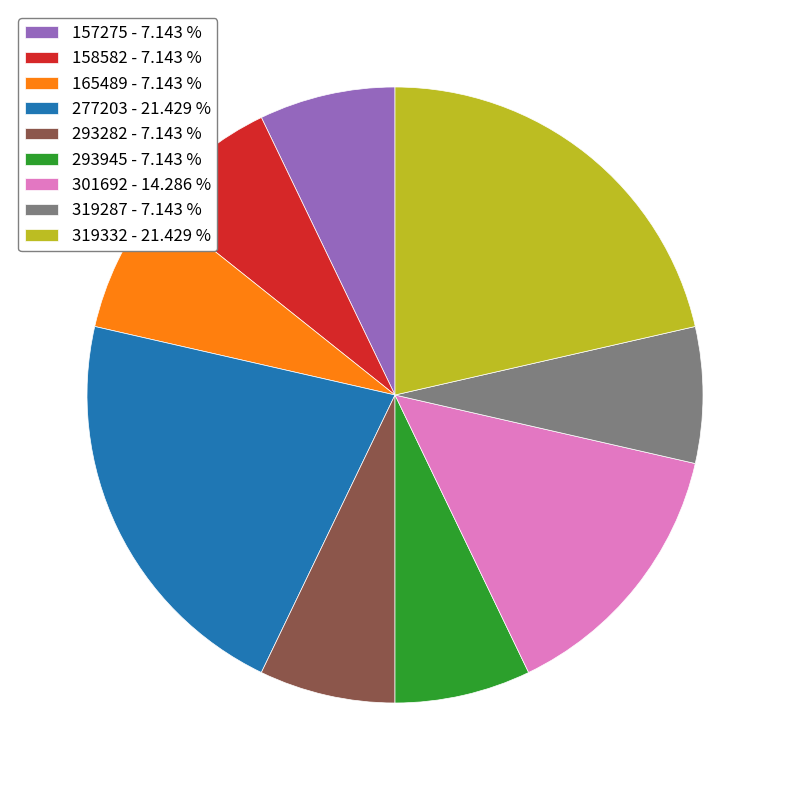

Approximately how many times larger is the value at 301692 compared to 277203?

0.7